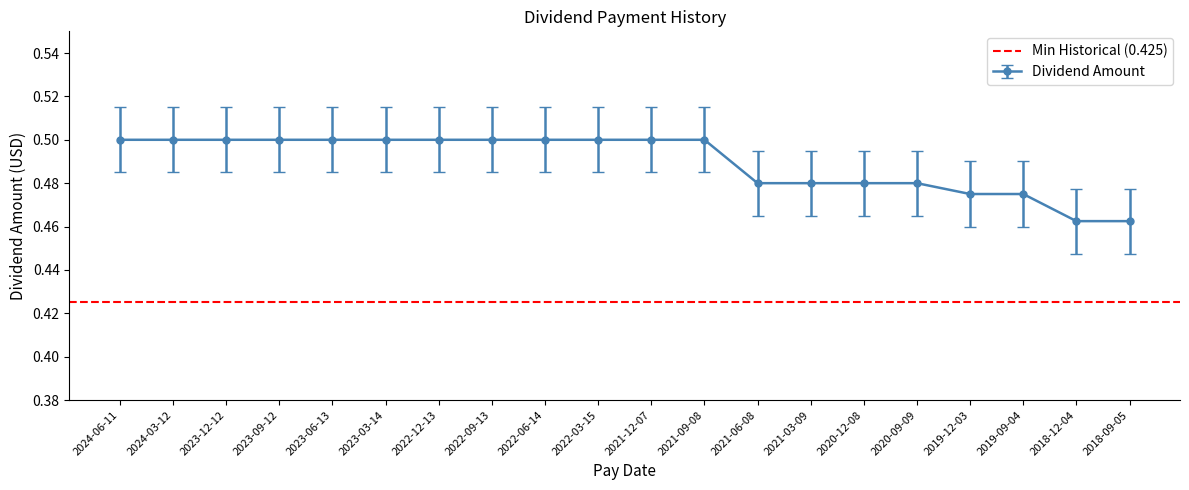

The value of Dividend Amount at 2021-09-08 is 0.5. True or false?

True